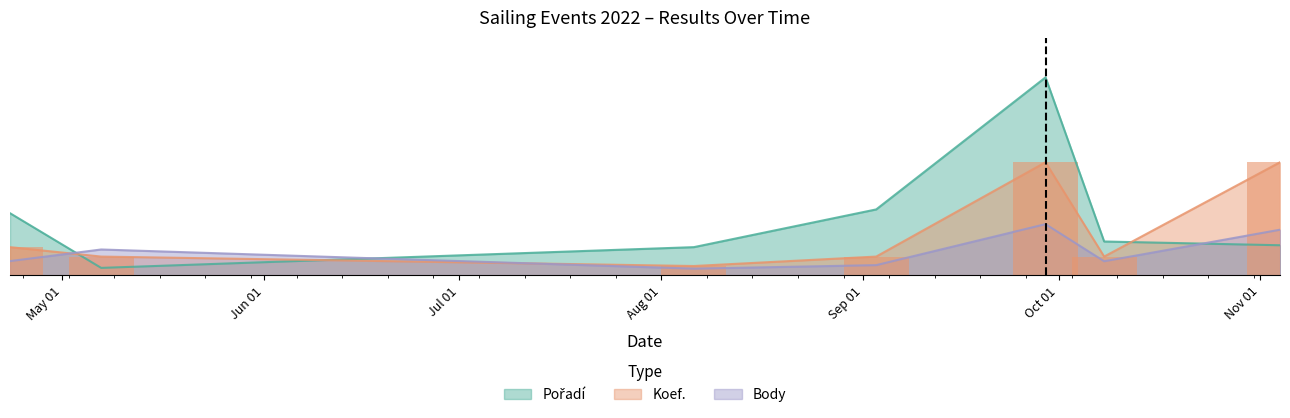

What is the spread (max minus min) of values at 2022-08-06?

11.4